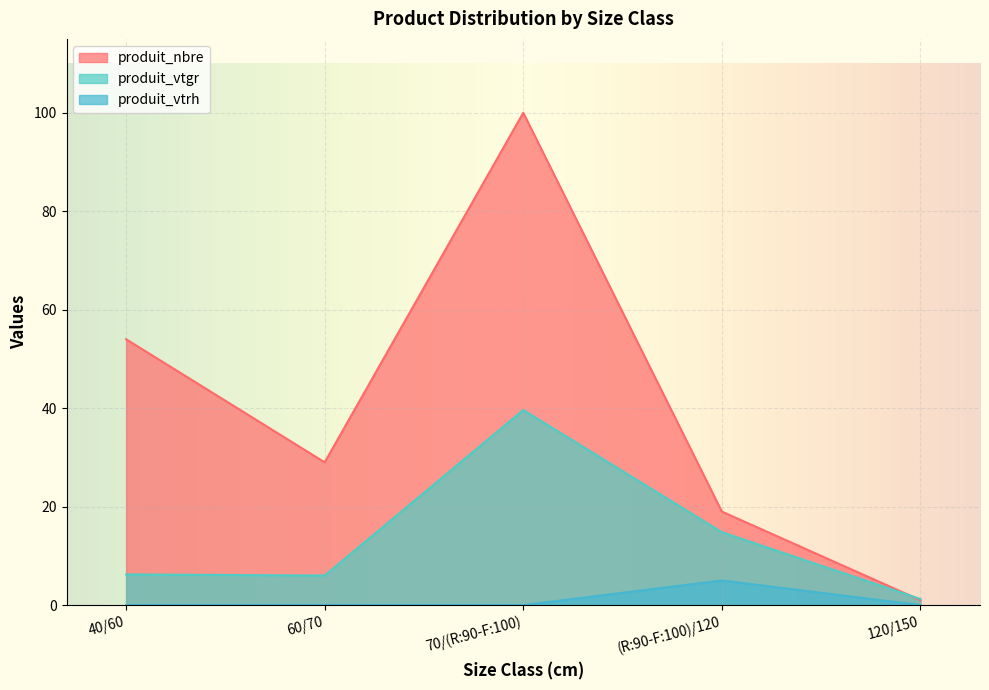

The value of produit_nbre at 70/(R:90-F:100) is 100.0. True or false?

True